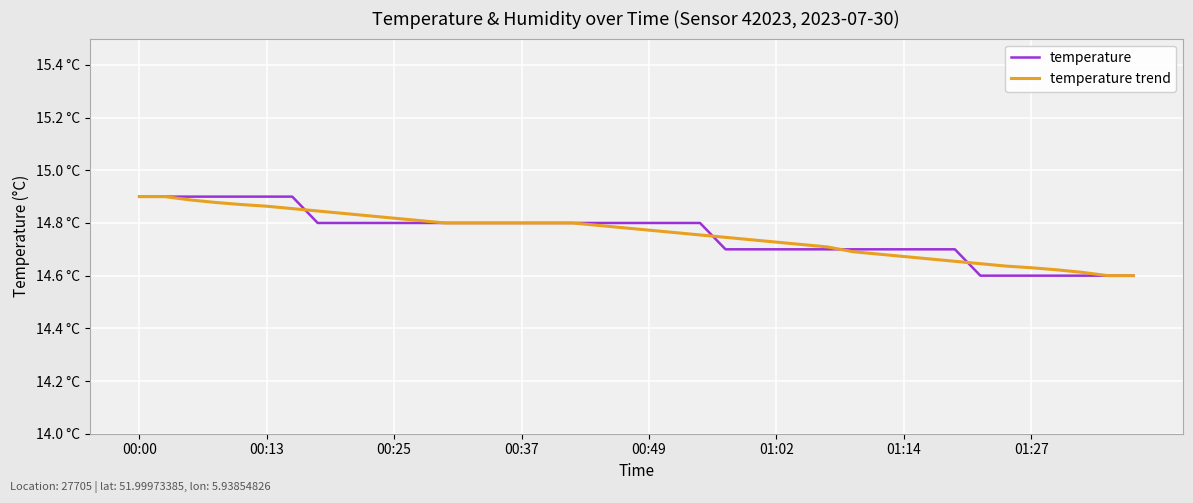

Which series ends up on top after the final intersection of temperature and temperature trend?

temperature trend